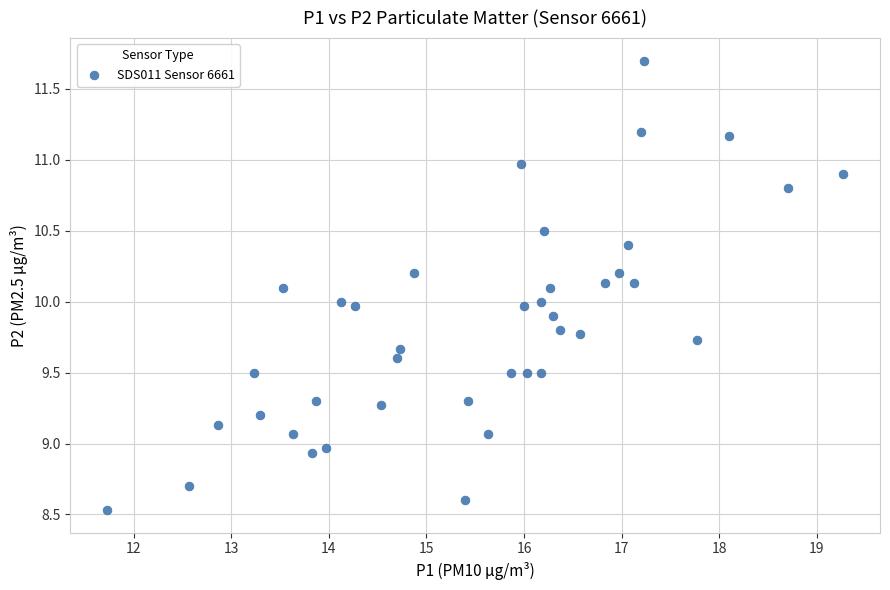

What is the range of Y values (max minus min)?

3.2